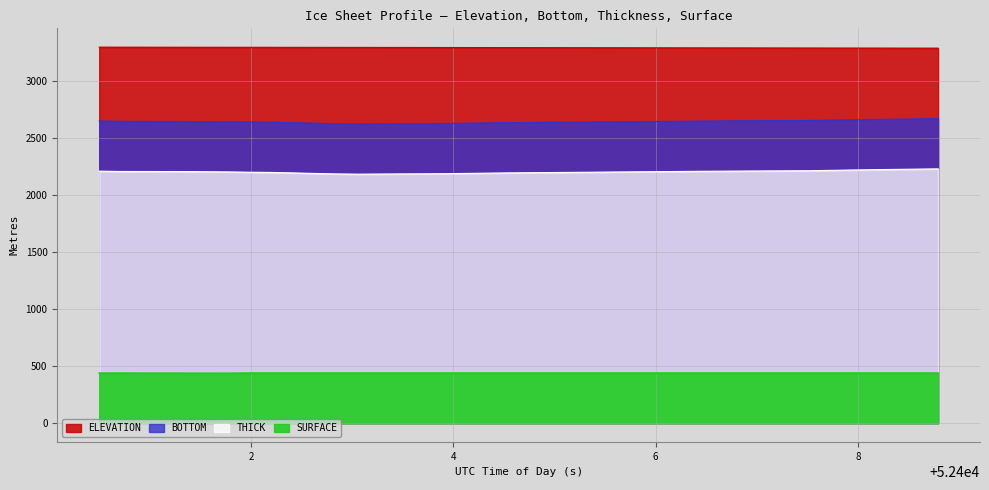

The SURFACE series shows 213.7 at 8. True or false?

False